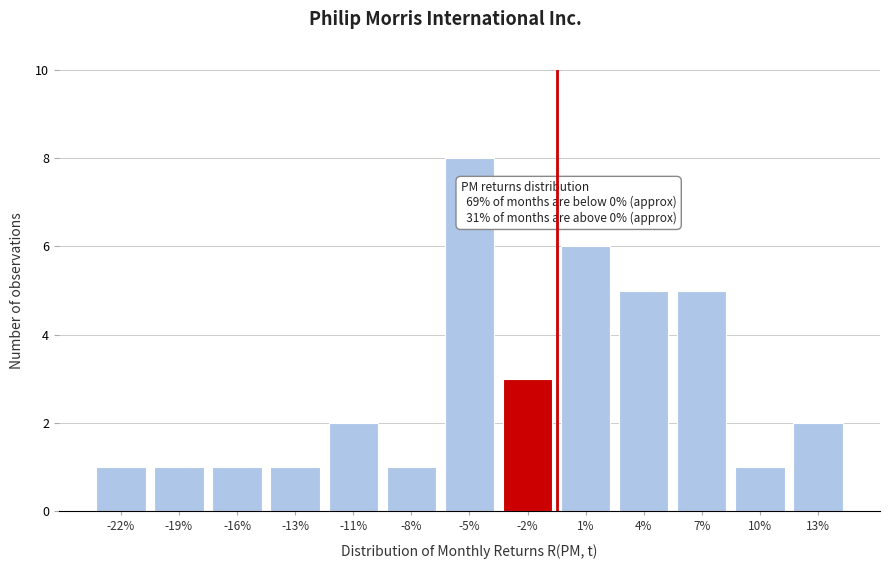

Reading left to right, what are all the values shown in this chart?

-22%=1	-19%=1	-16%=1	-13%=1	-11%=2	-8%=1	-5%=8	-2%=3	1%=6	4%=5	7%=5	10%=1	13%=2